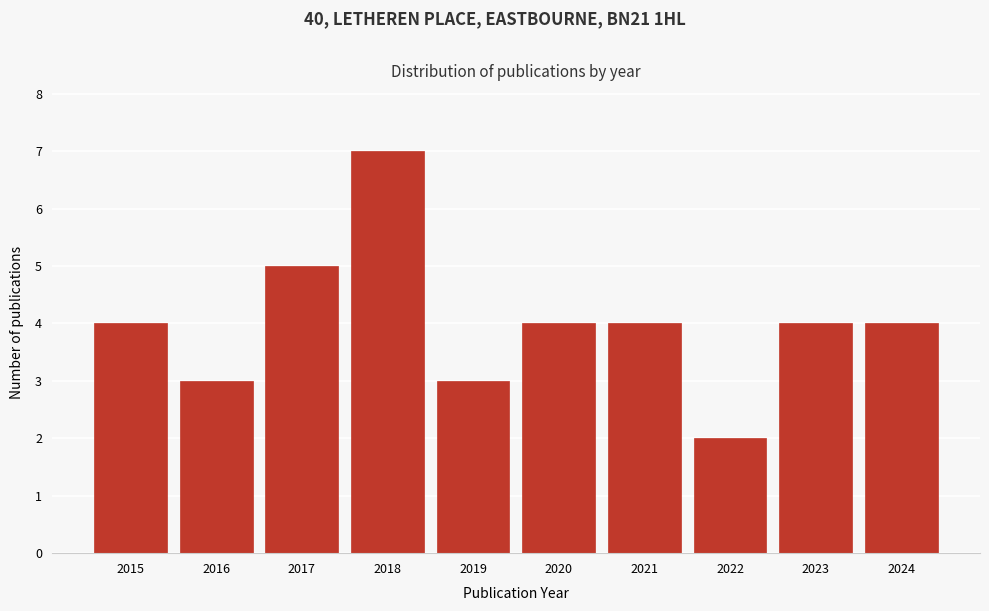

Reading left to right, list all the values displayed in this chart.

2015=4	2016=3	2017=5	2018=7	2019=3	2020=4	2021=4	2022=2	2023=4	2024=4